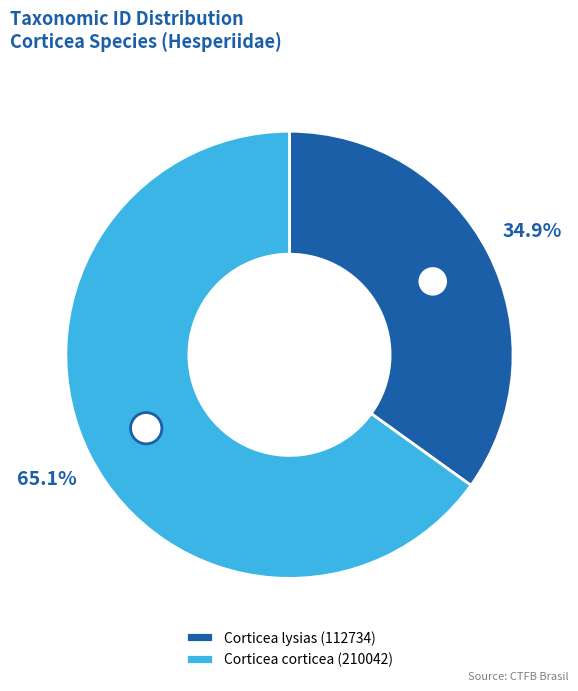

What percentage is NOT represented by Corticea corticea (210042)?

34.9%